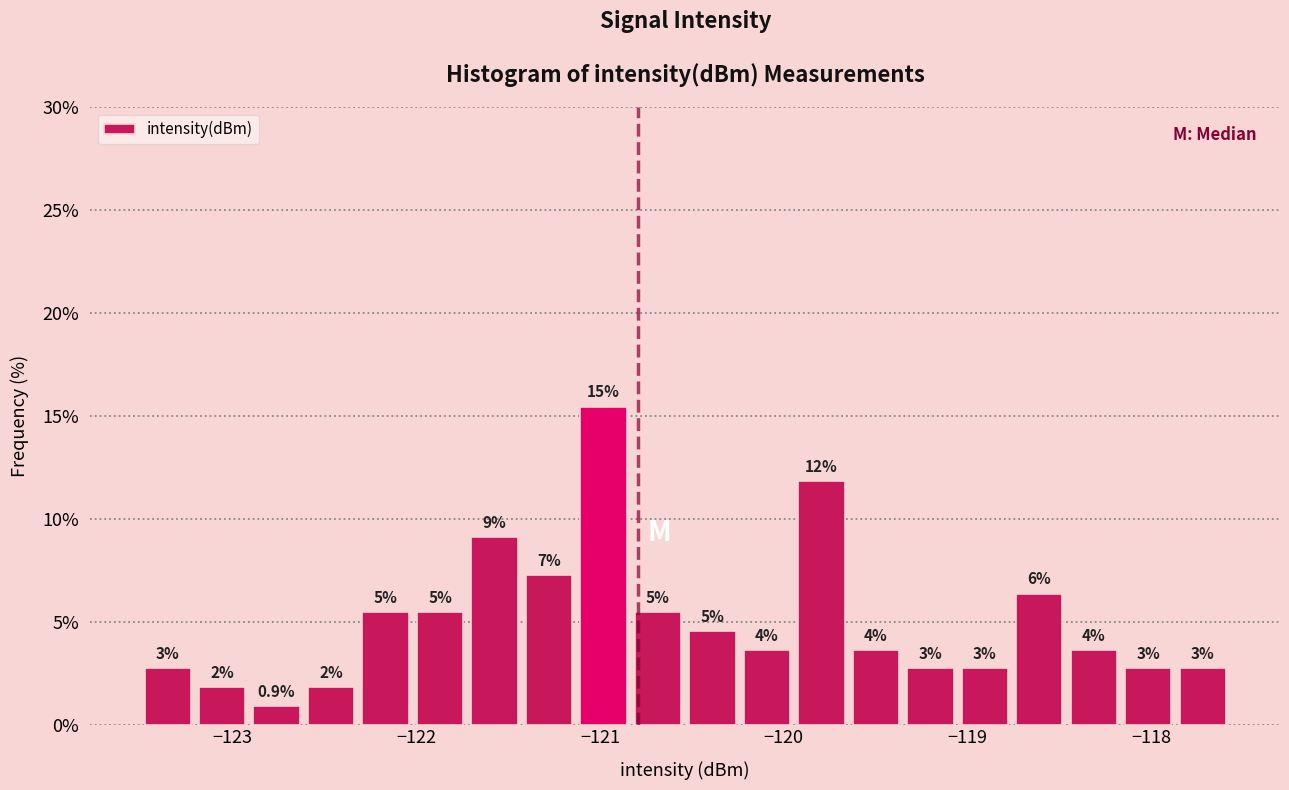

Around what value on the x-axis is the tallest bar? Give the approximate position of its centre, as read against the axis.

-121.0